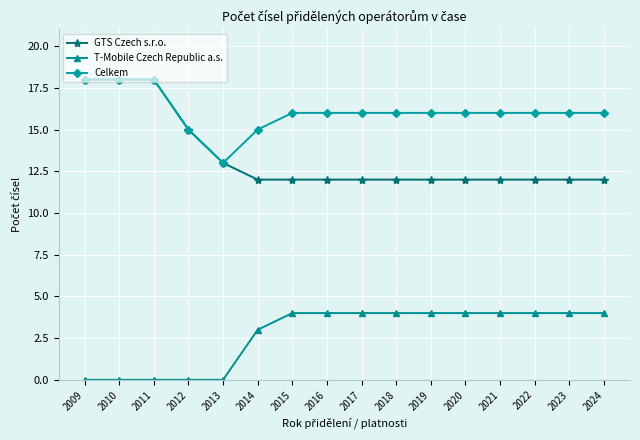

Is this an area chart (filled region under the line)?

No